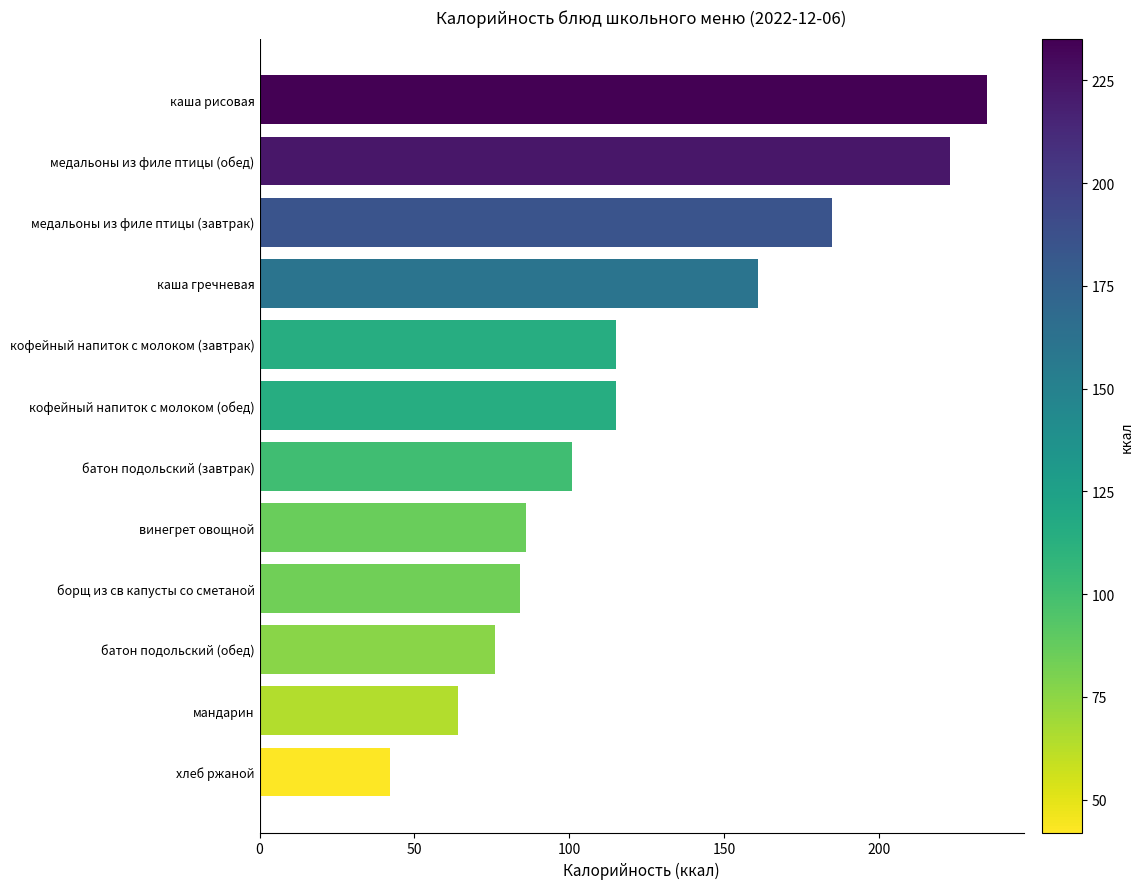

Reading top to bottom, list all the values displayed in this chart.

235	223	185	161	115	115	101	86	84	76	64	42